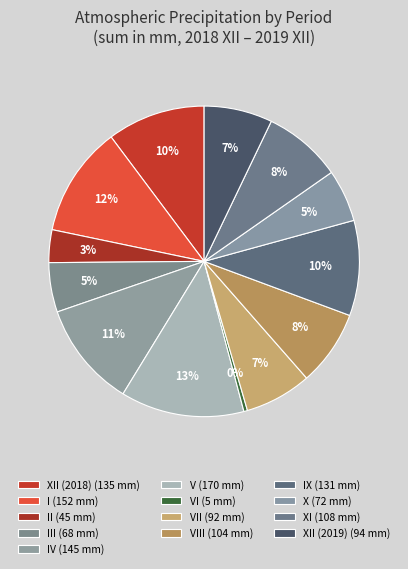

How many segments does this pie chart have?

13